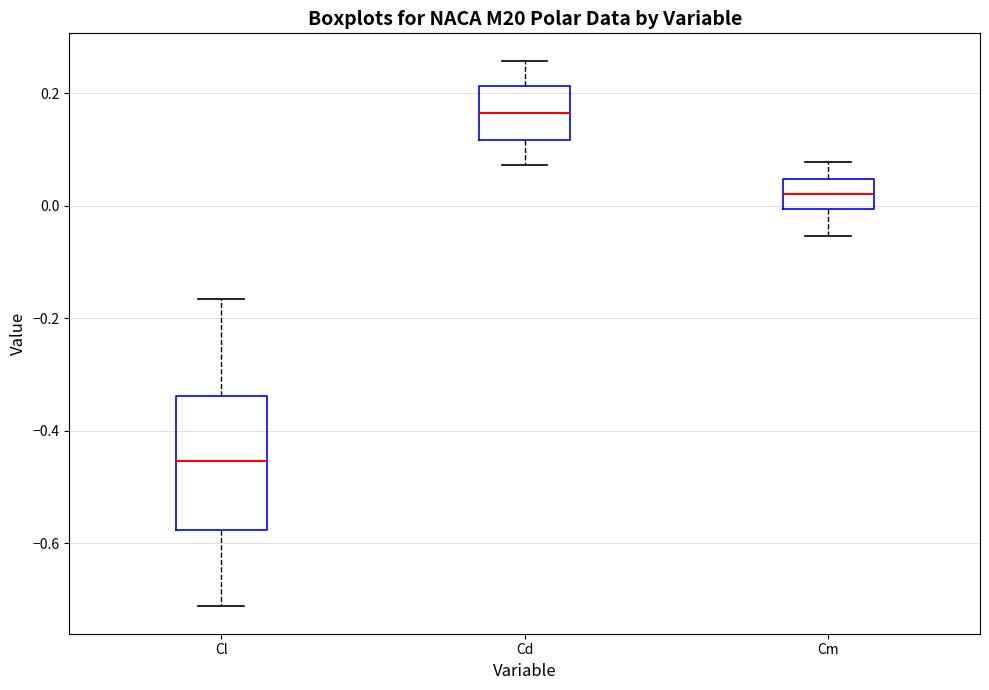

Reading left to right, transcribe this box plot: for each box, give where its median line is, the range the box spans, and where its two whiskers end, as read against the y-axis. The values are not printed on the chart, so give them approximately, as read against the axis.

Cl: median -0.46, box -0.58 to -0.34, whiskers -0.72 to -0.16
Cd: median 0.16, box 0.12 to 0.22, whiskers 0.08 to 0.26
Cm: median 0.02, box 0.00 to 0.04, whiskers -0.06 to 0.08